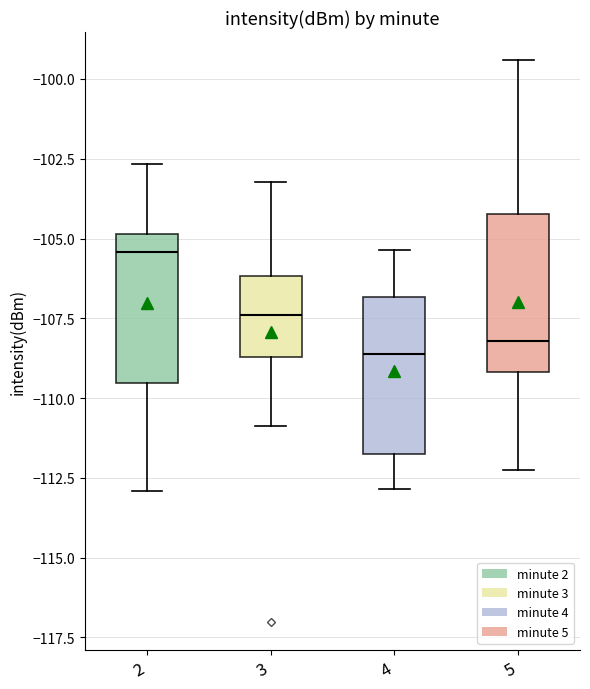

Which box has the highest median line?

2